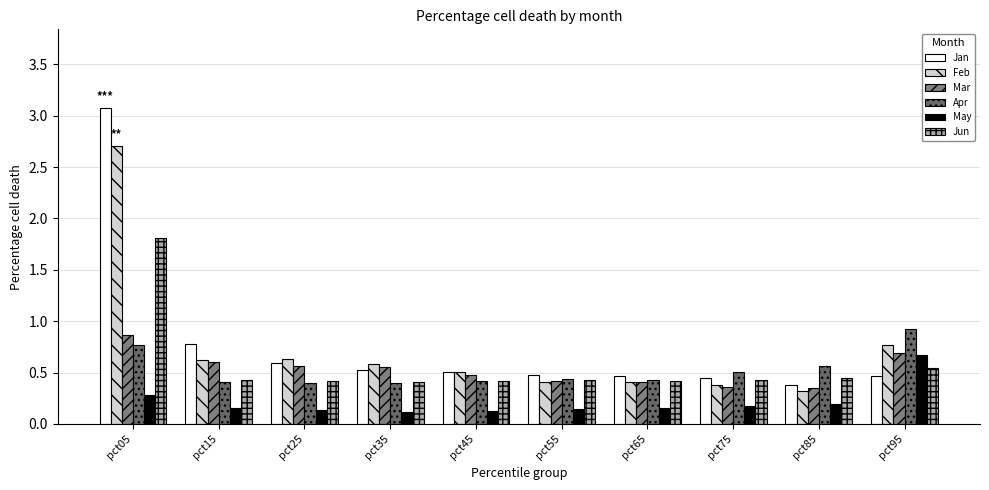

How many data points does each series have?

10